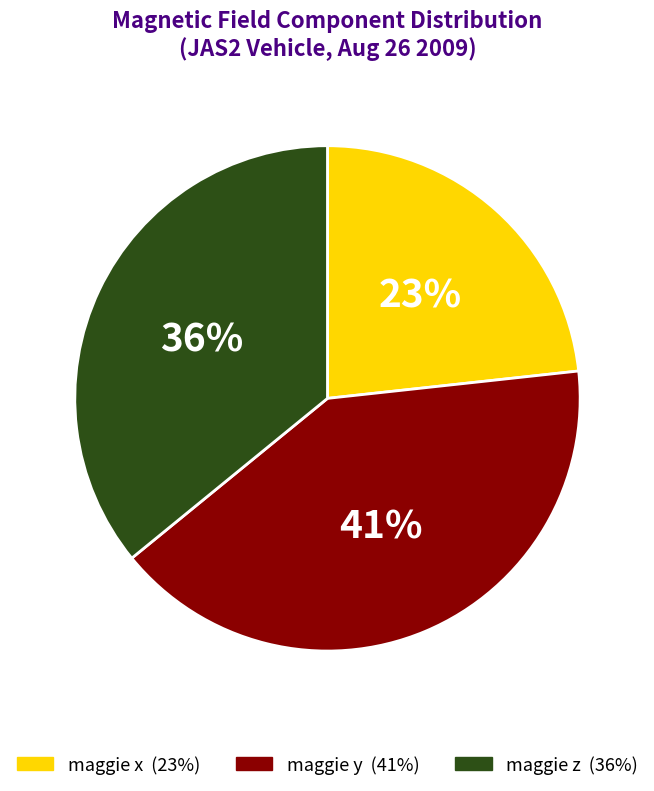

What percentage is the maggie x slice, to the nearest percent?

23%